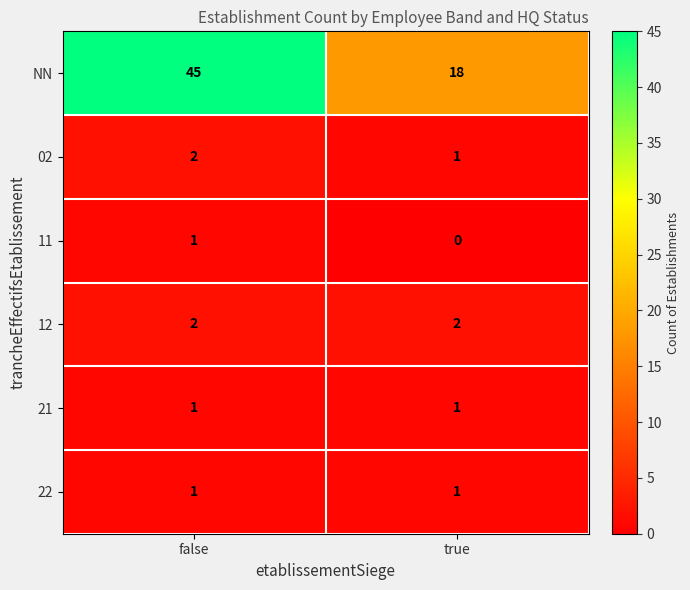

Count the number of categories in the chart.

2